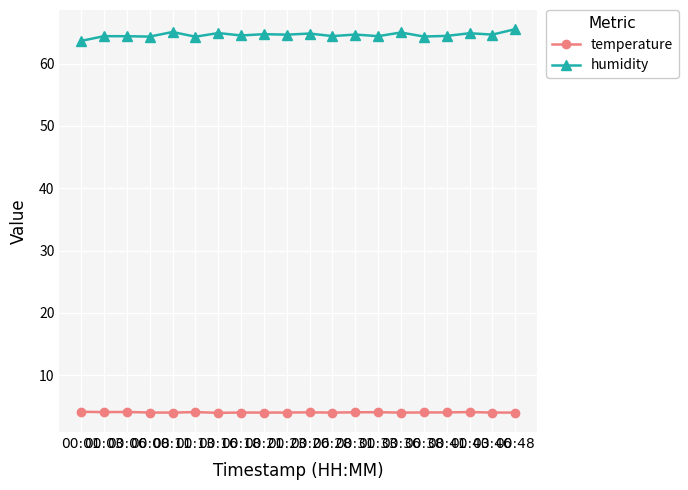

How many lines are shown in the chart?

2